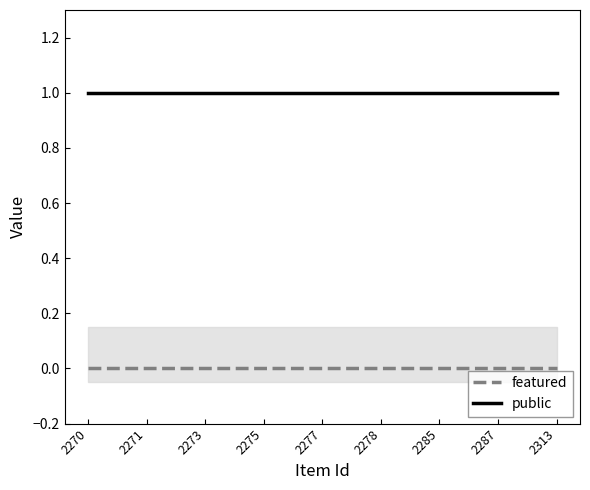

True or false: featured has more than 0 points higher than both neighbors.

False